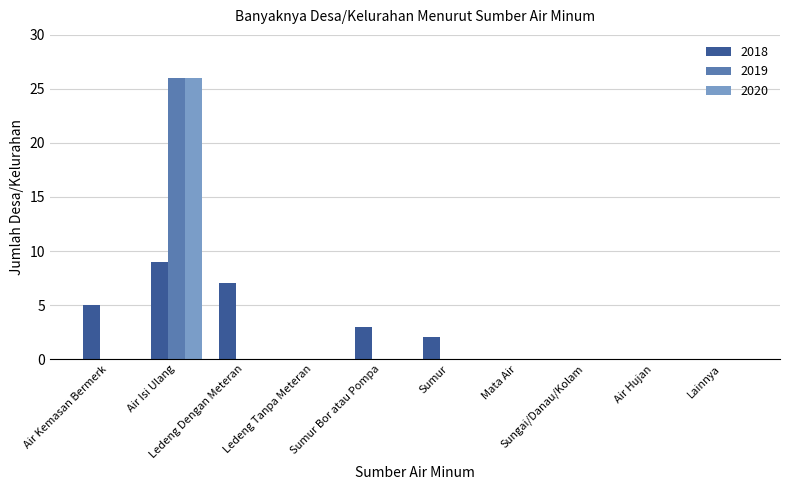

What is the sum of all 2019 values?

26